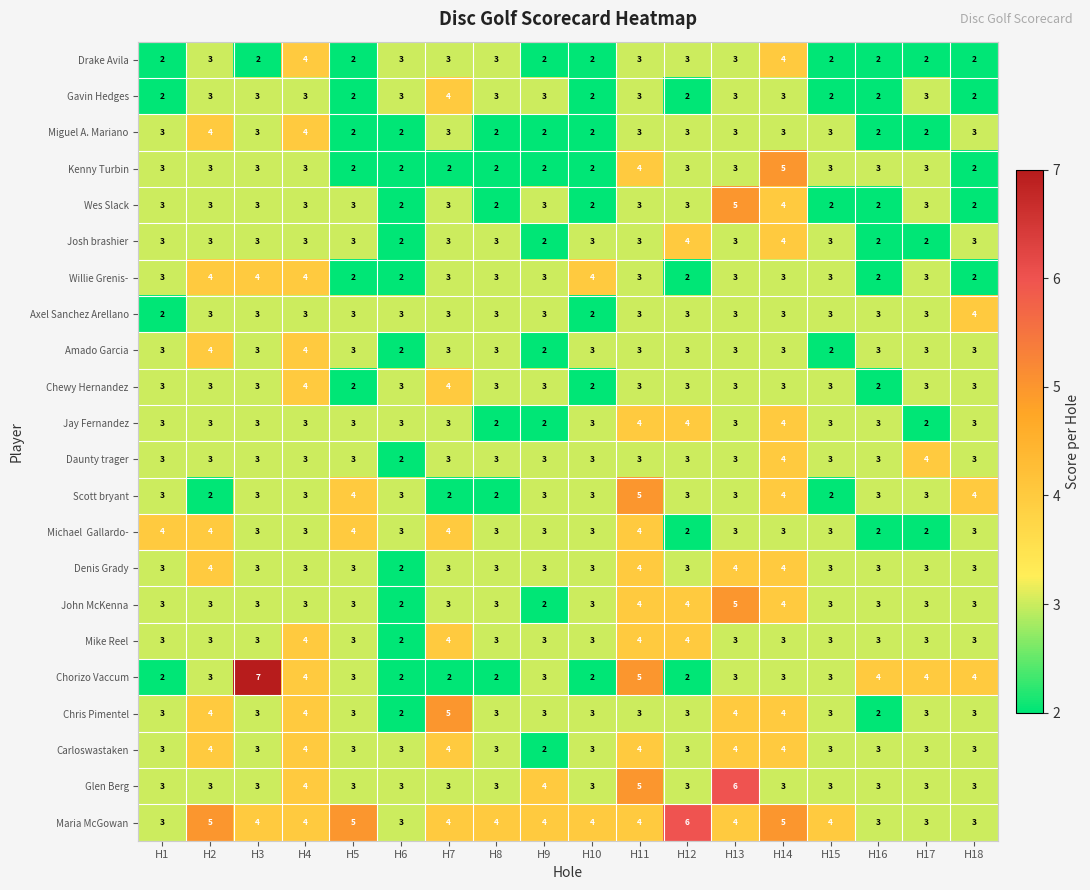

Which series has the largest total across all categories?

Maria McGowan